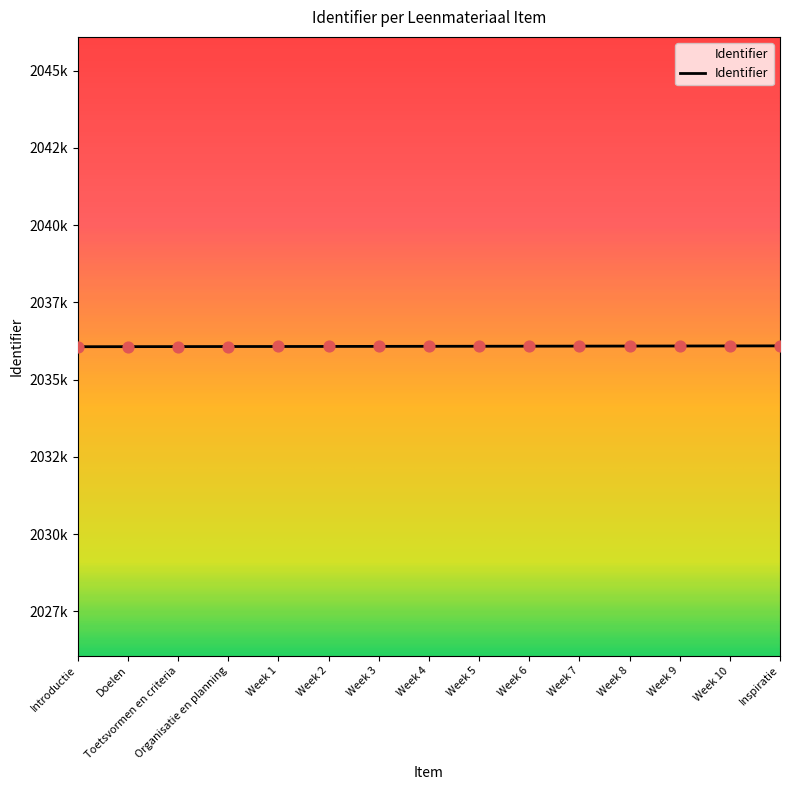

Between Week 10 and Toetsvormen en criteria, which is larger?

Week 10